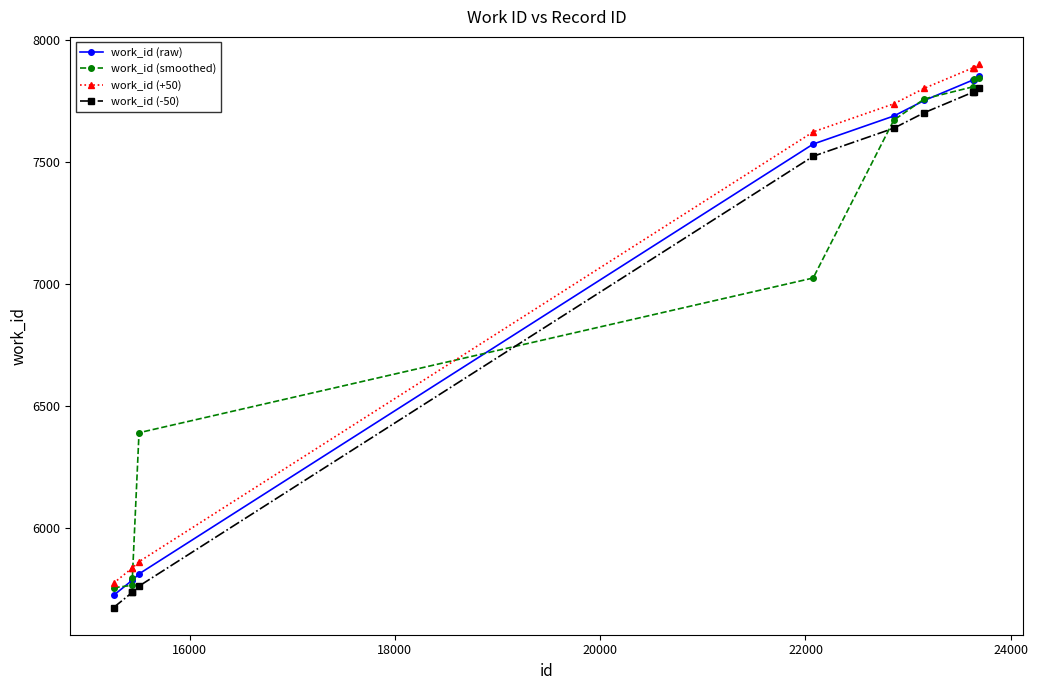

True or false: work_id (raw) has more than 2 interior local peaks.

False